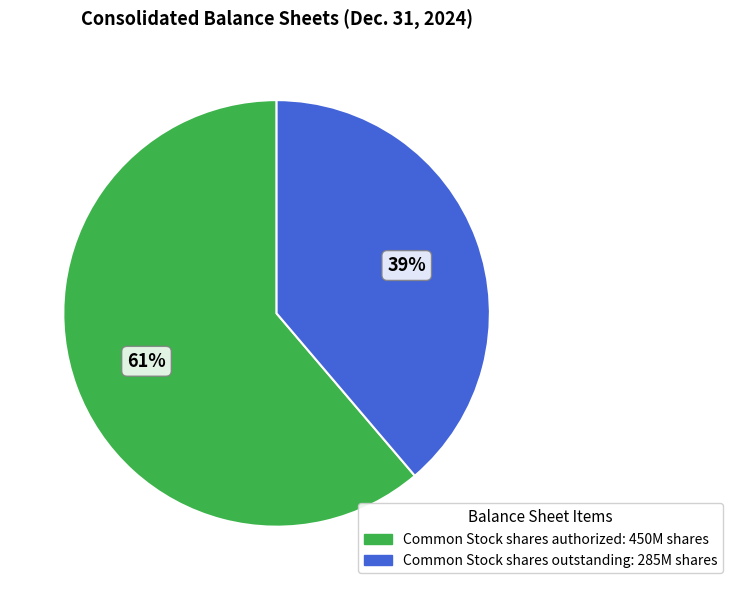

How many slices are in this pie chart?

2